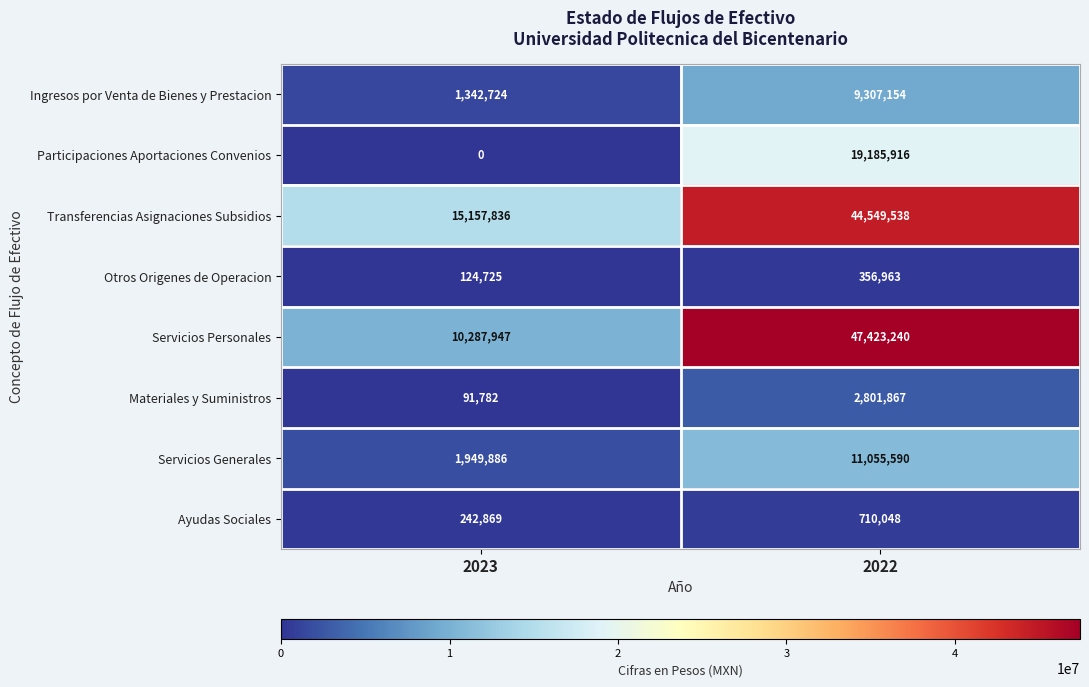

The value of Transferencias Asignaciones Subsidios at 2022 is 64578694. True or false?

False